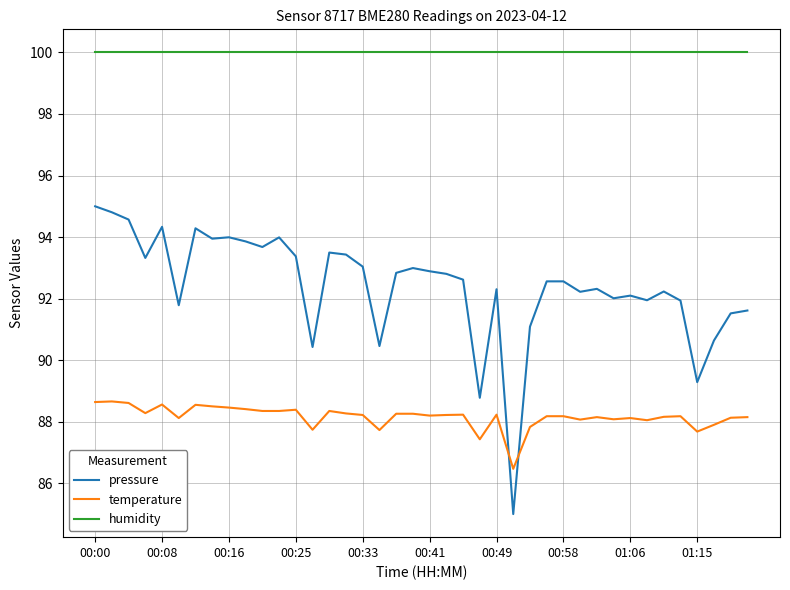

How many times do temperature and pressure cross each other?

2